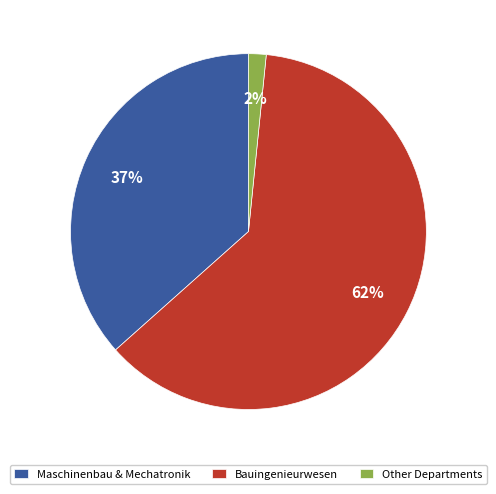

What is the largest slice in the pie chart?

Bauingenieurwesen